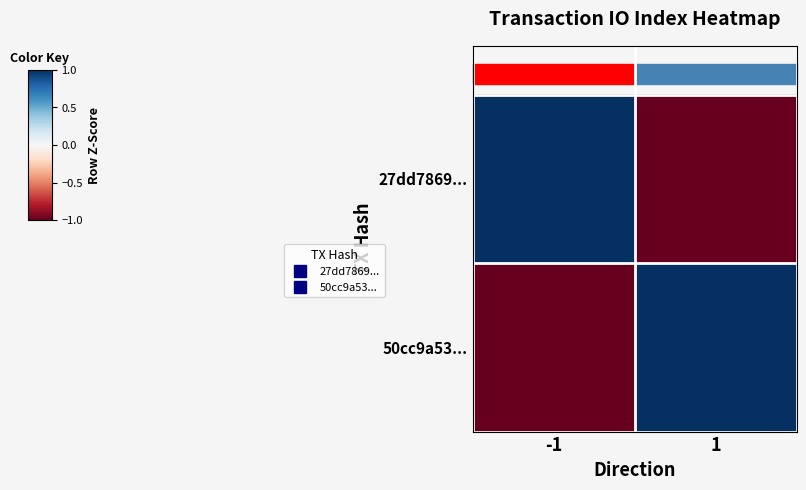

Rank the series by their maximum value, from highest to lowest.

27dd7869..., 50cc9a53...